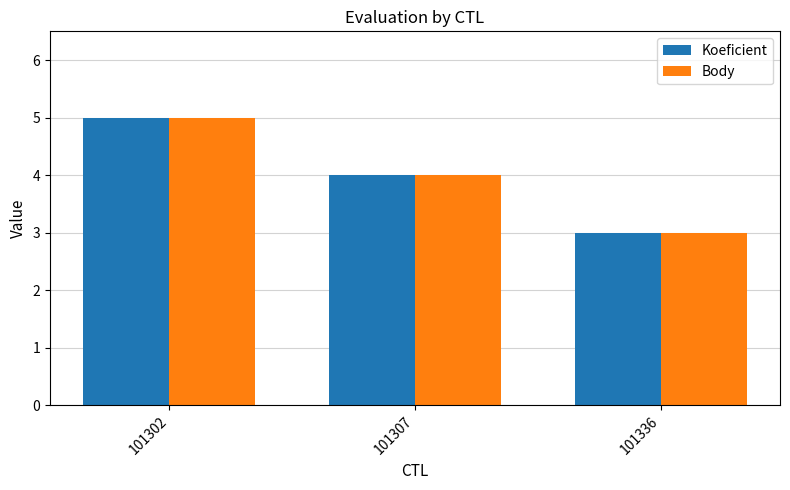

Are the bars grouped side by side (vs. stacked)?

Yes